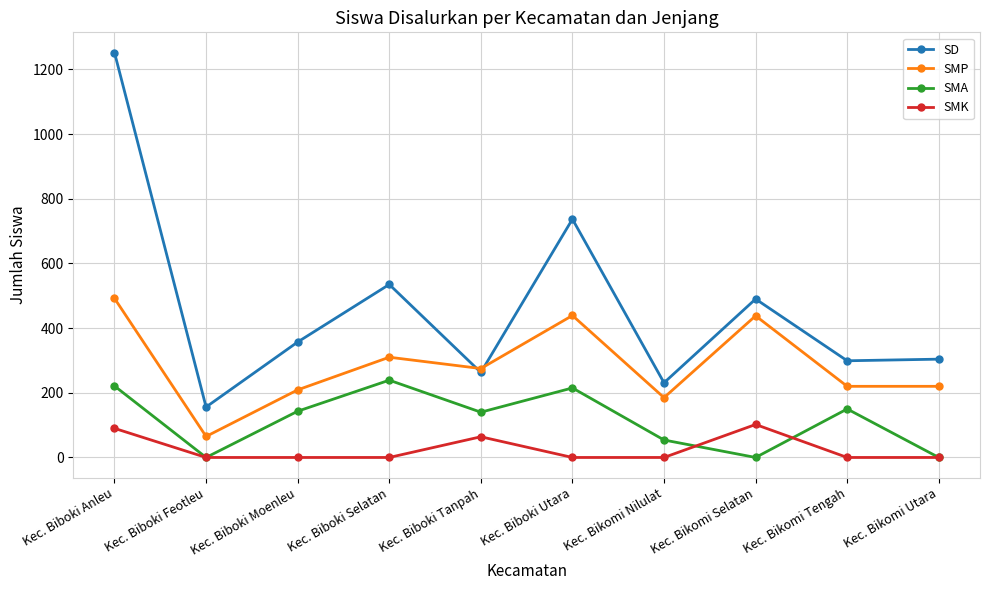

What is the total value across all series at Kec. Biboki Selatan?

1084